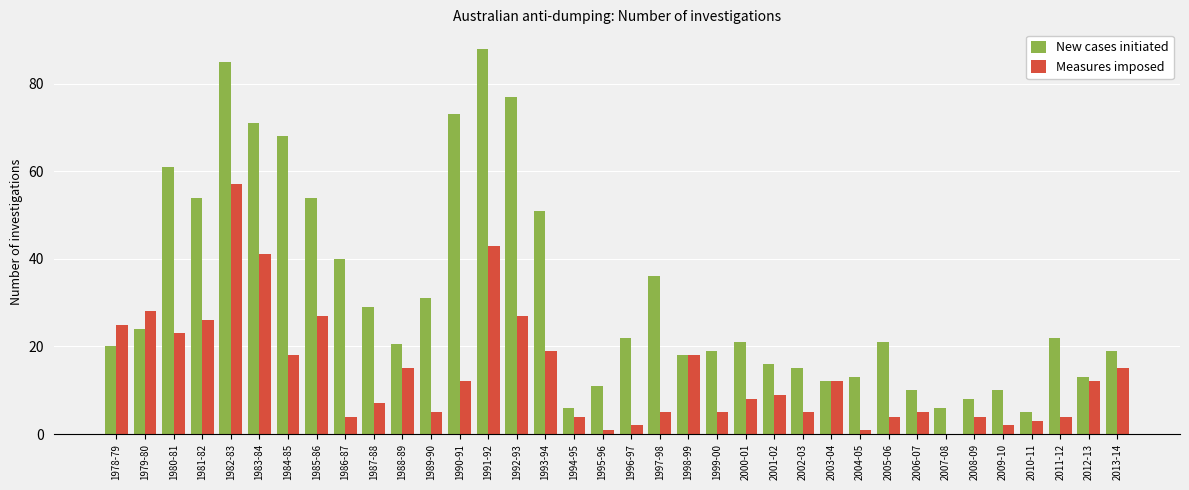

True or false: New cases initiated has a value of 88.0 at 1991-92.

True